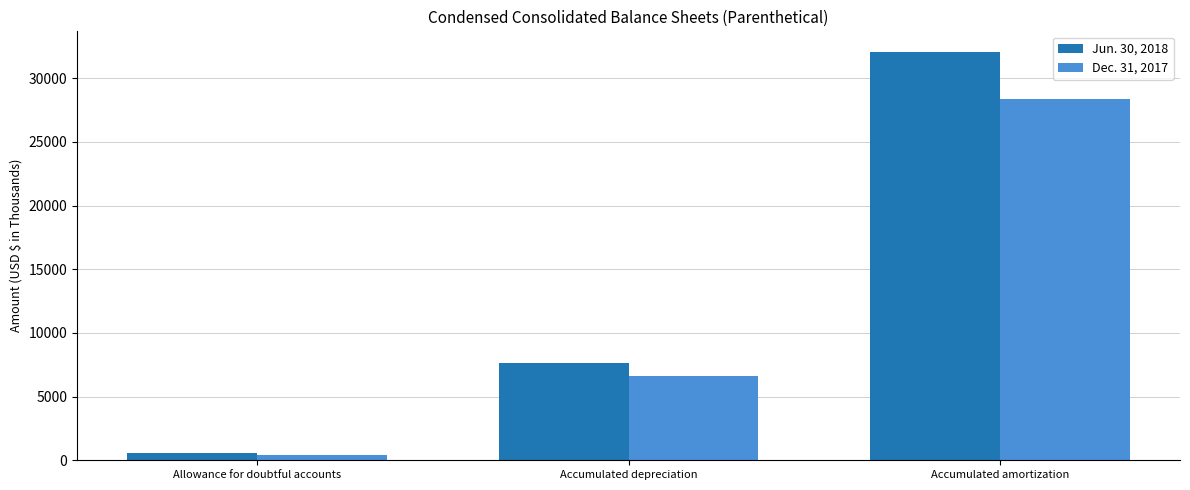

Does the chart contain stacked bars?

No